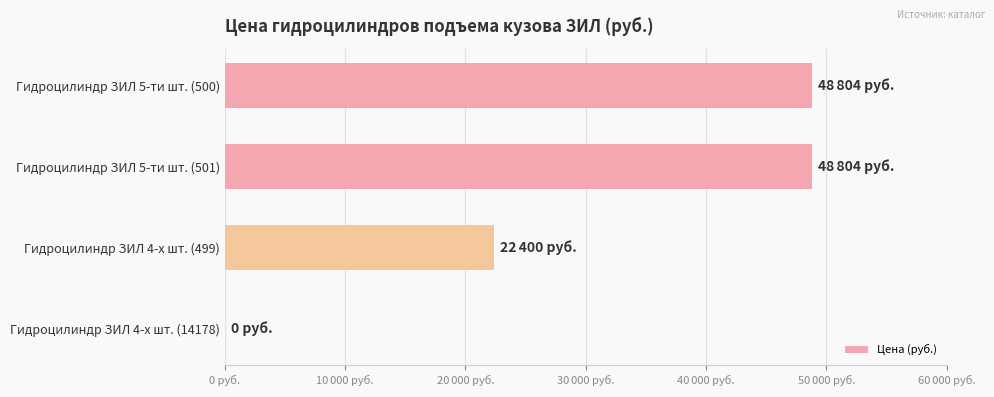

Are the bars horizontal?

Yes